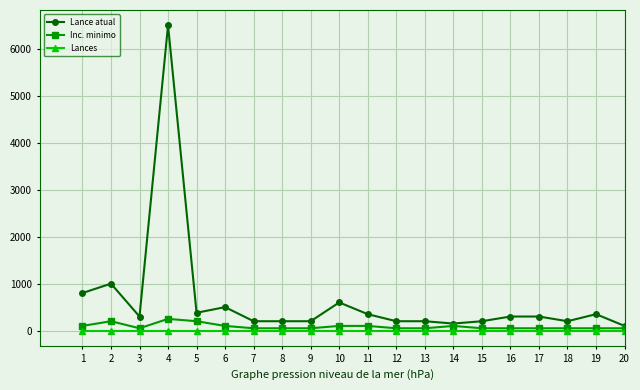

At which category is the sum across all series the highest?

4